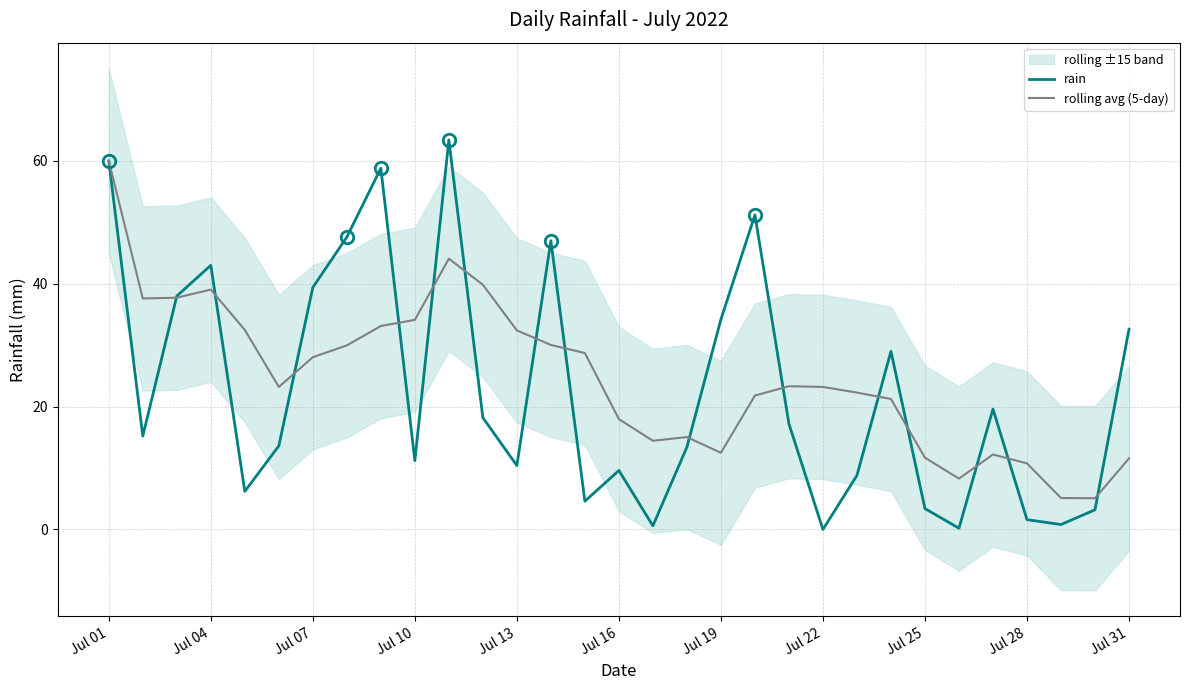

What is the difference between the second highest and second lowest values in the rain series?

59.8